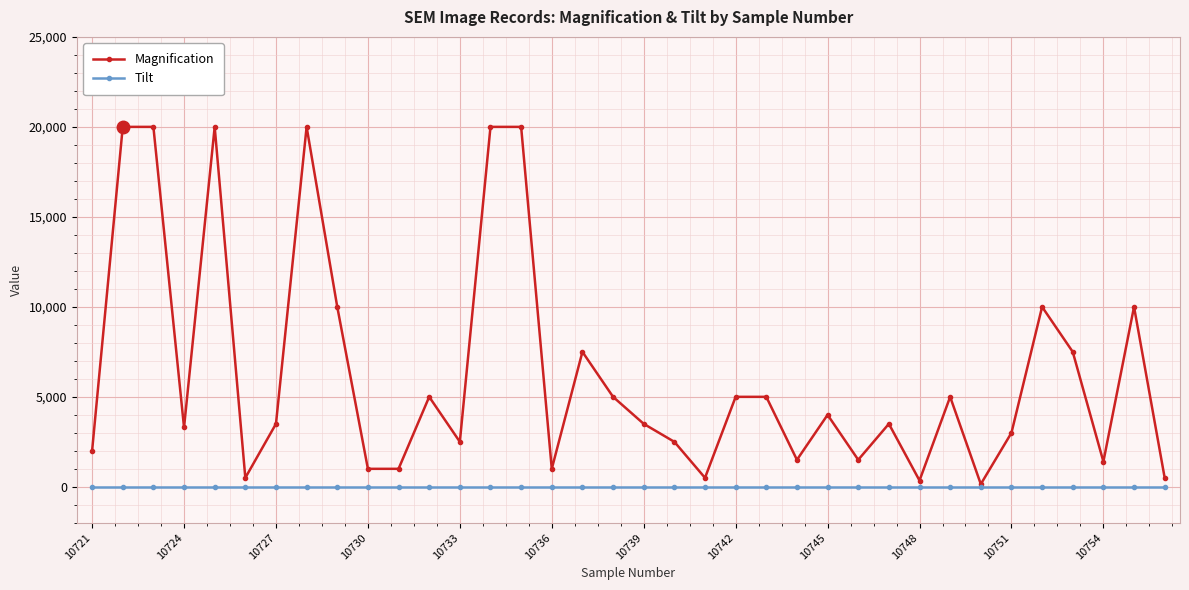

Which series has the largest range (max minus min)?

Magnification